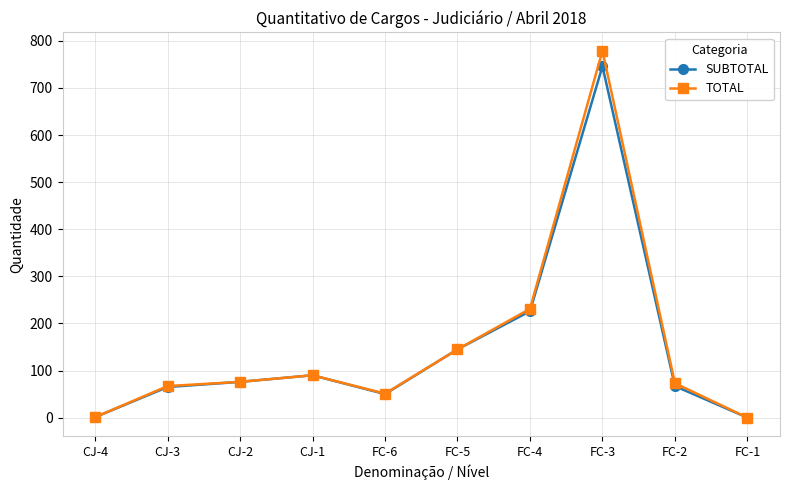

At which category is the sum across all series the highest?

FC-3